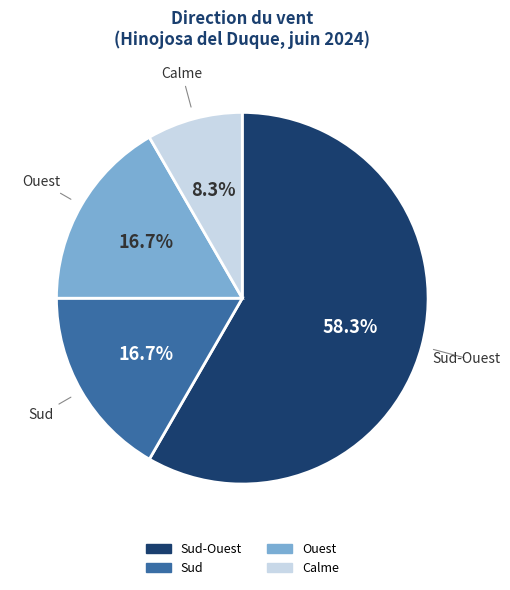

Is there a majority slice in this chart?

Yes